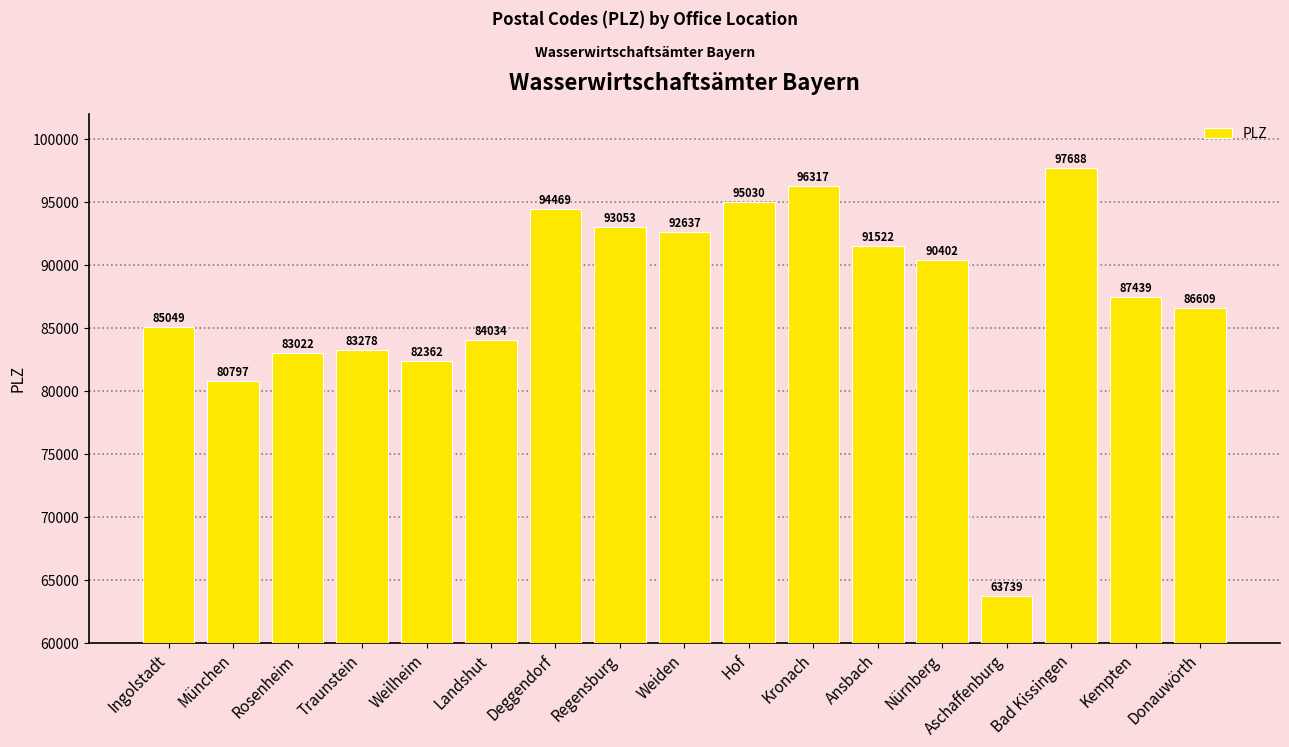

What is the sum of the values at Kempten and Nürnberg?

177841